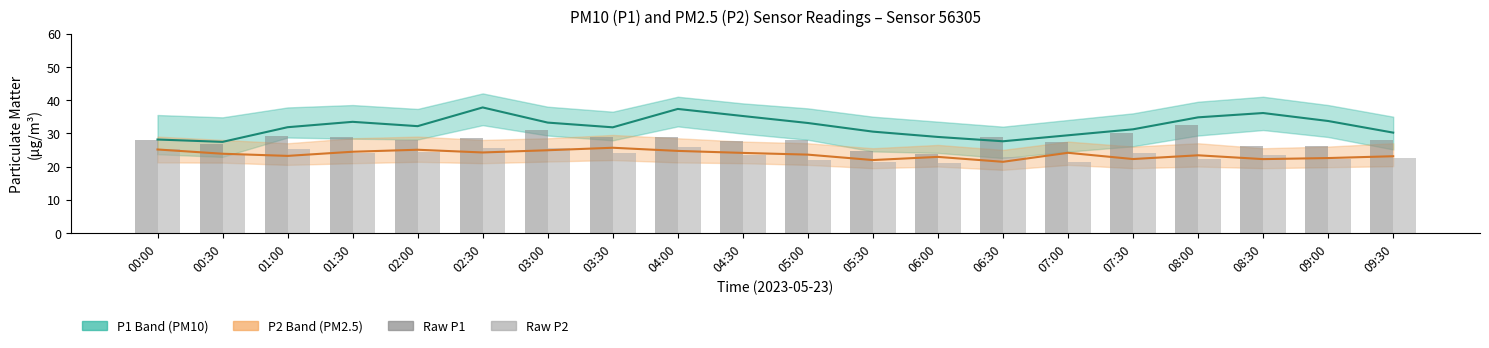

Which category has the highest value in the Raw P1 series?

08:00